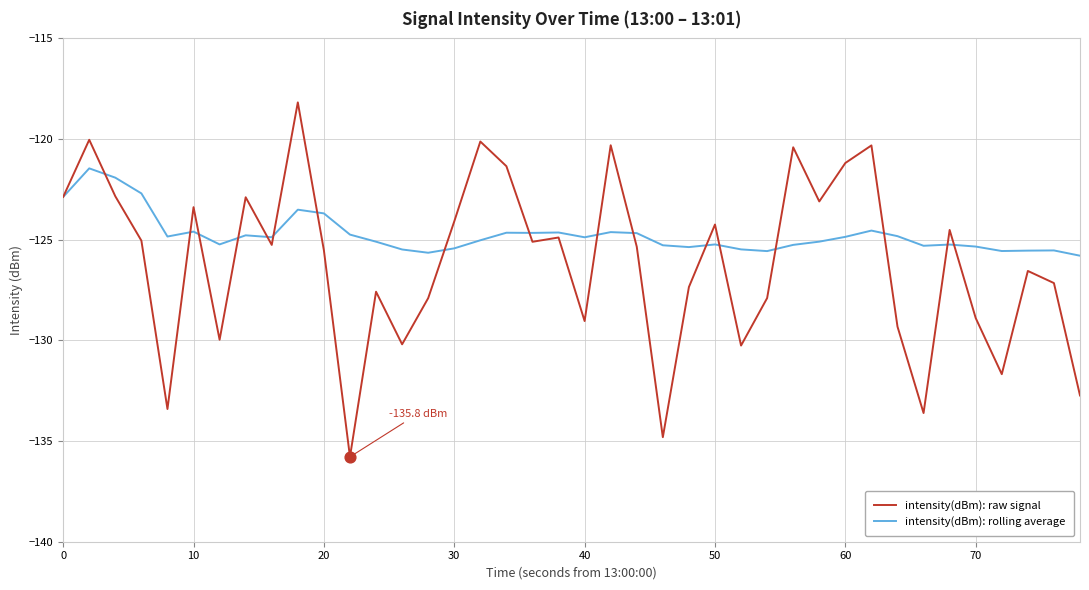

What are all the series names shown in the legend?

intensity(dBm): raw signal, intensity(dBm): rolling average